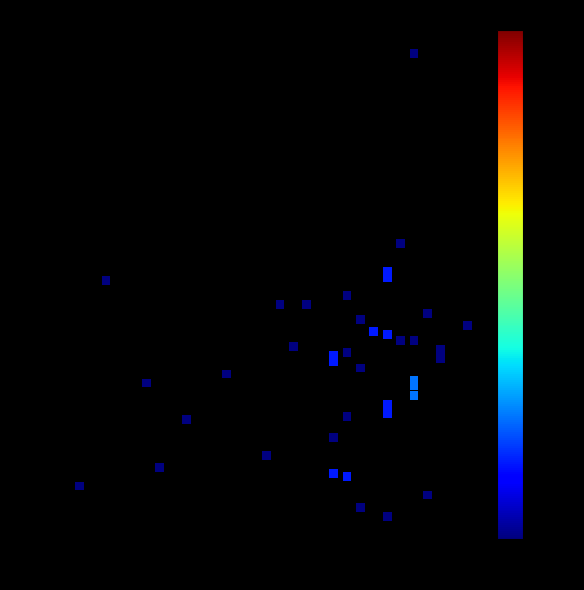

What is the range of Y values (max minus min)?

306